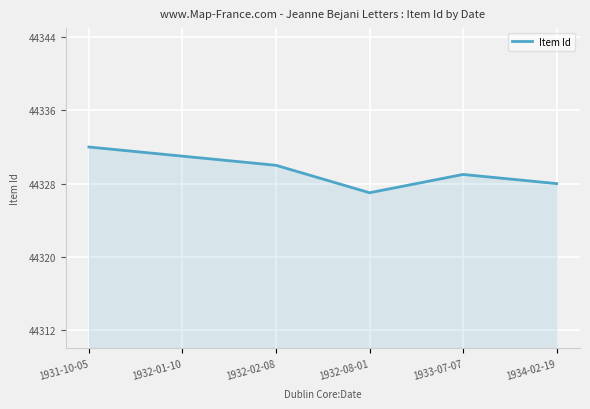

What is the change in value from 1933-07-07 to 1934-02-19?

-1